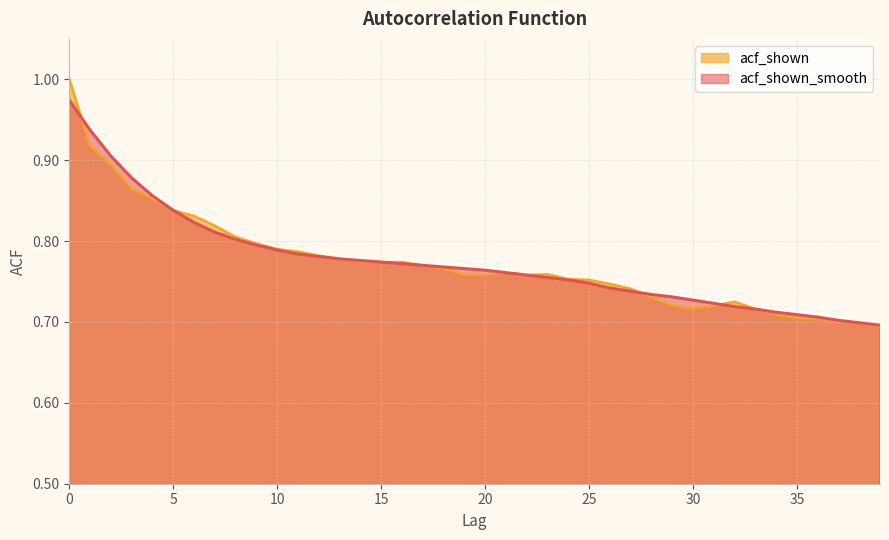

What is the sum of the acf_shown values at 10 and 34?

1.5